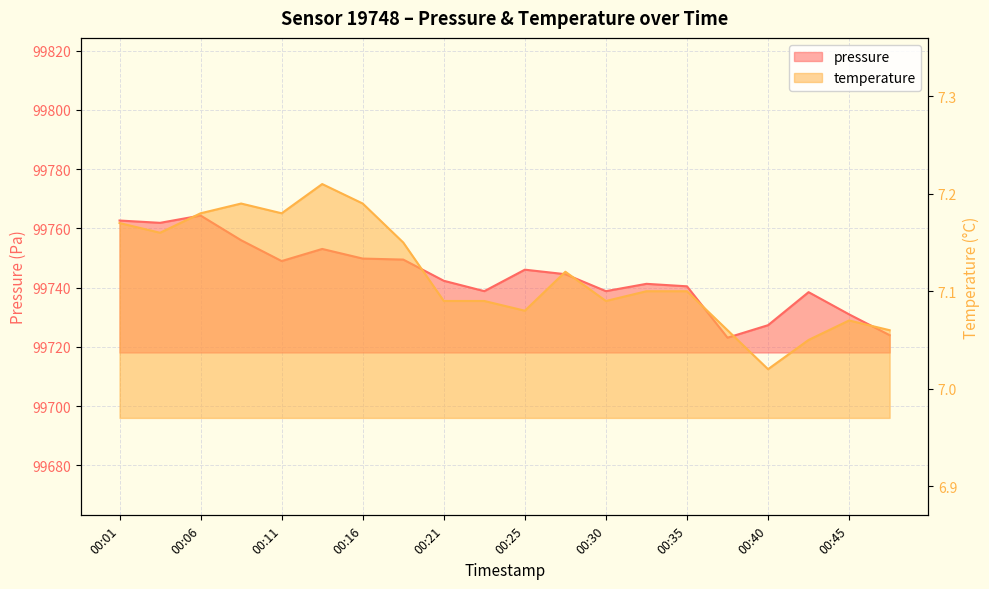

At which category is the sum across all series the highest?

00:06